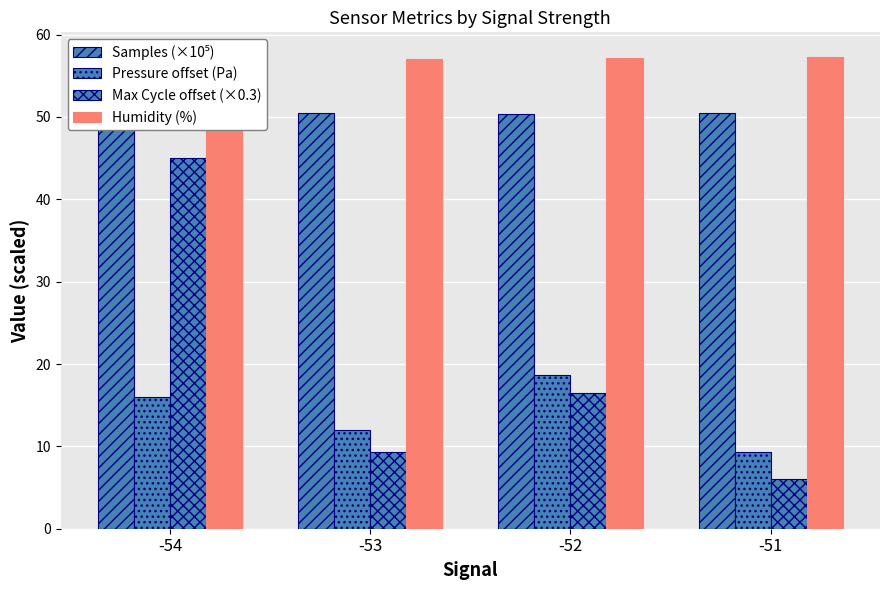

Which category has the highest value in the Max Cycle offset (×0.3) series?

-54